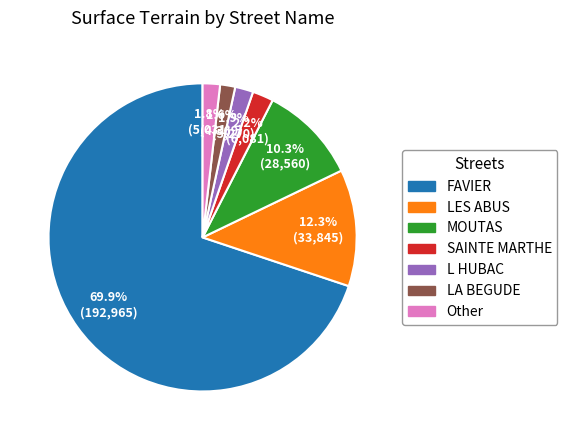

Is there a majority slice in this chart?

Yes